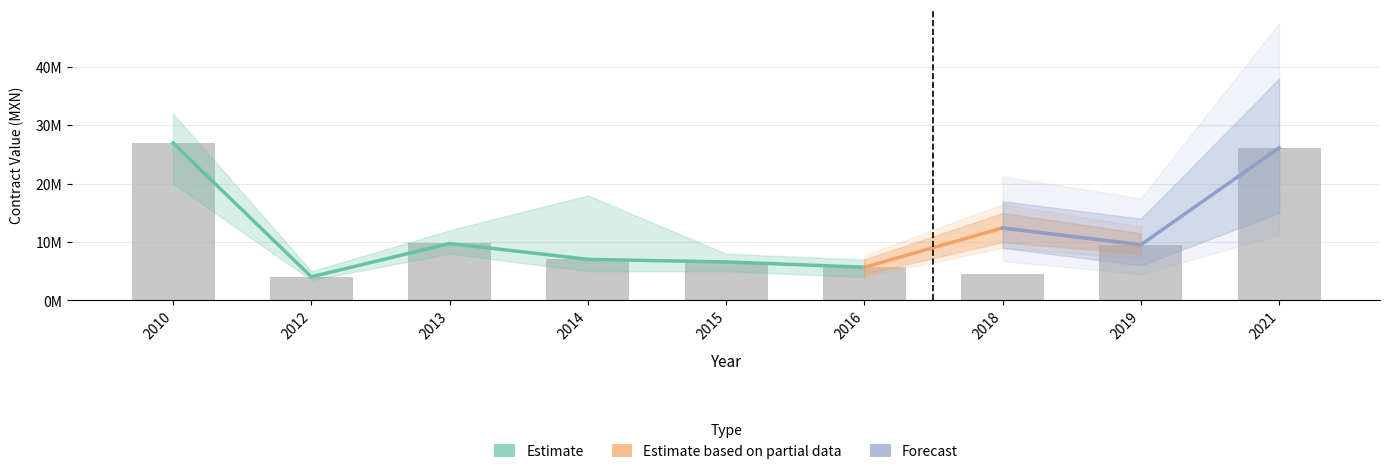

At how many categories does at least one series exceed 8196424?

6